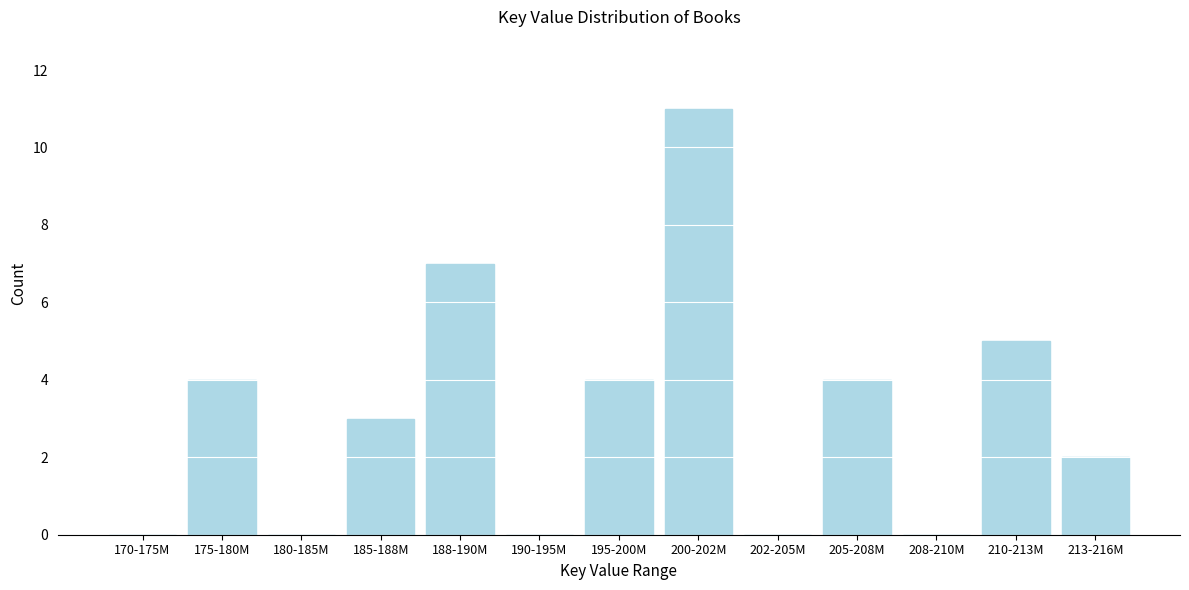

Reading left to right, list all the values displayed in this chart.

170-175M=0	175-180M=4	180-185M=0	185-188M=3	188-190M=7	190-195M=0	195-200M=4	200-202M=11	202-205M=0	205-208M=4	208-210M=0	210-213M=5	213-216M=2